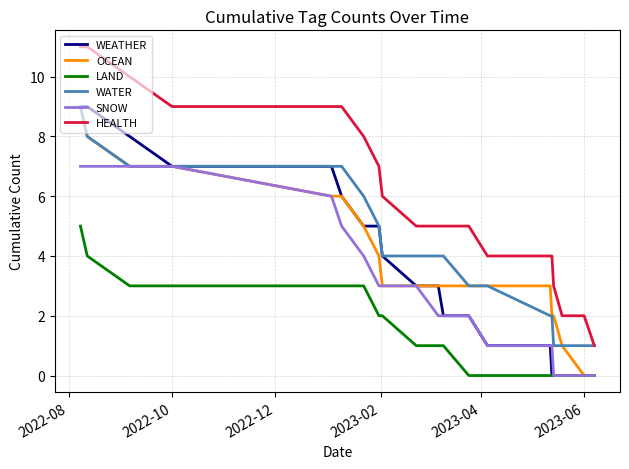

Which series has the widest spread of values?

HEALTH